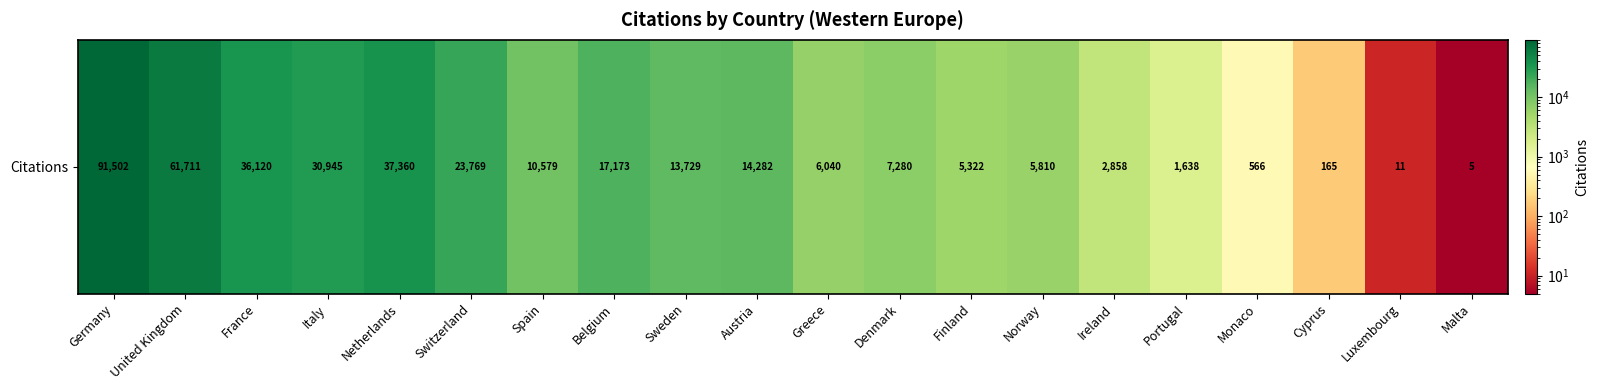

What is the smallest value displayed?

5